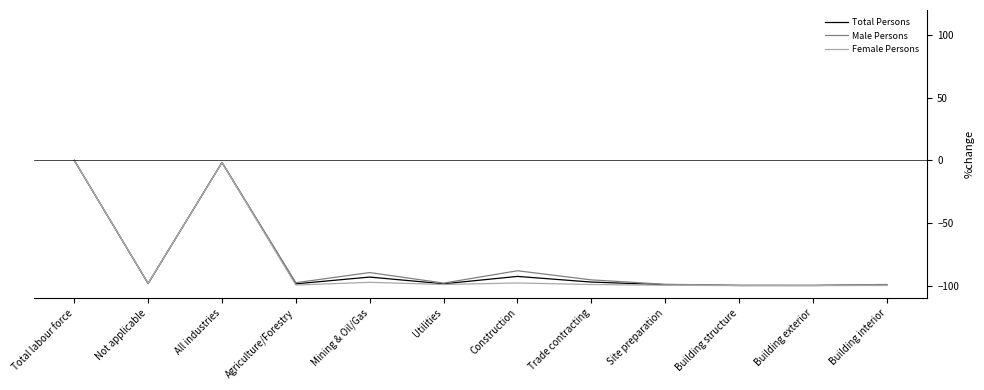

Is it true that Female Persons equals -97.9 at Construction?

True